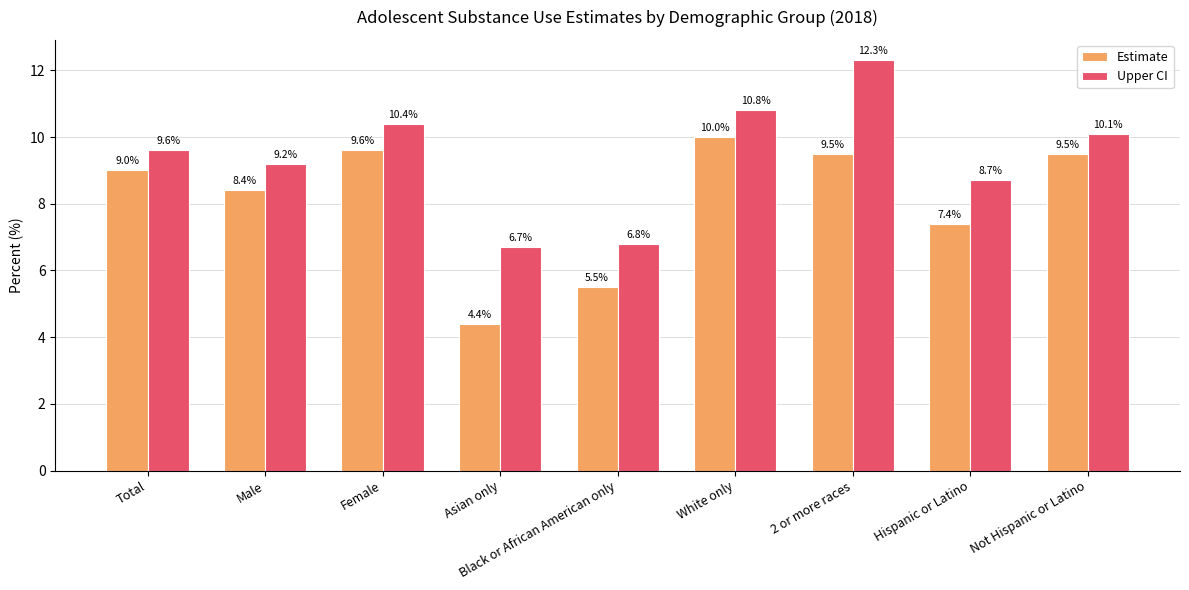

What are all the series names shown in the legend?

Estimate, Upper CI